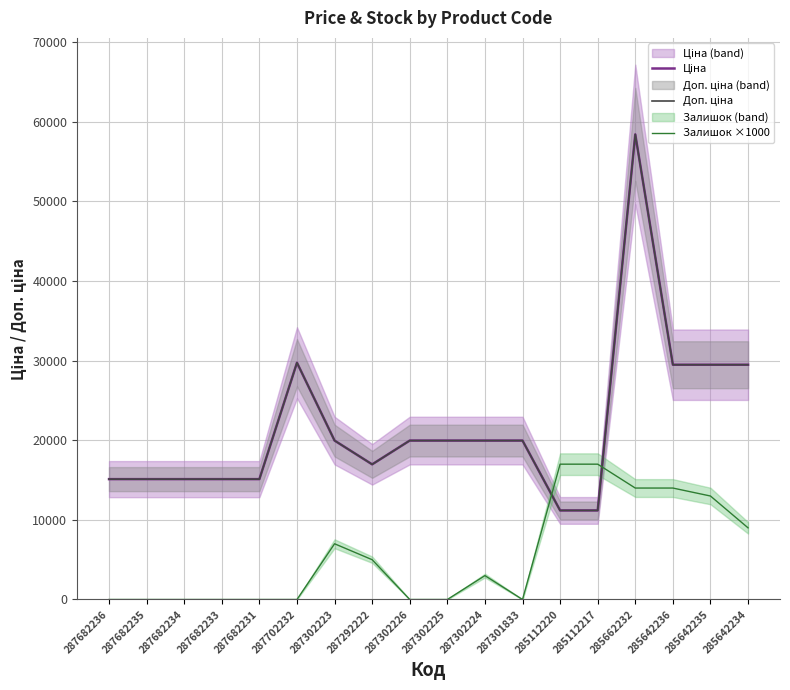

True or false: Доп. ціна has more than 0 points higher than both neighbors.

True